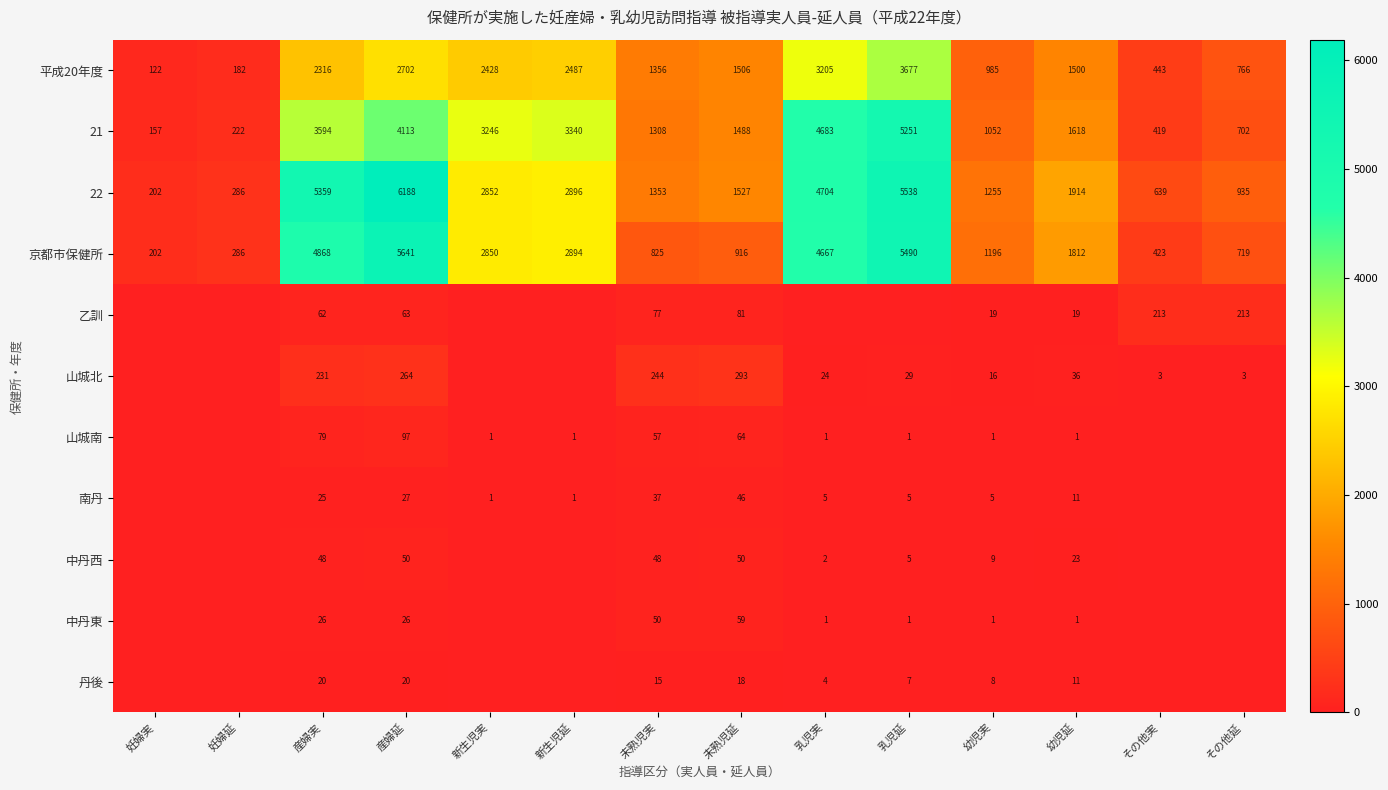

What is the average value of the 平成20年度 series?

1691